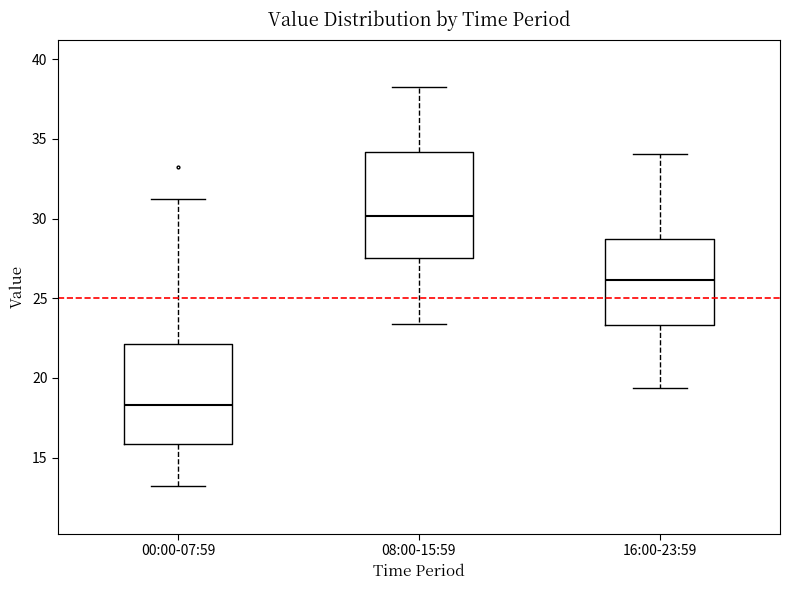

Which box has the lowest median line?

00:00-07:59